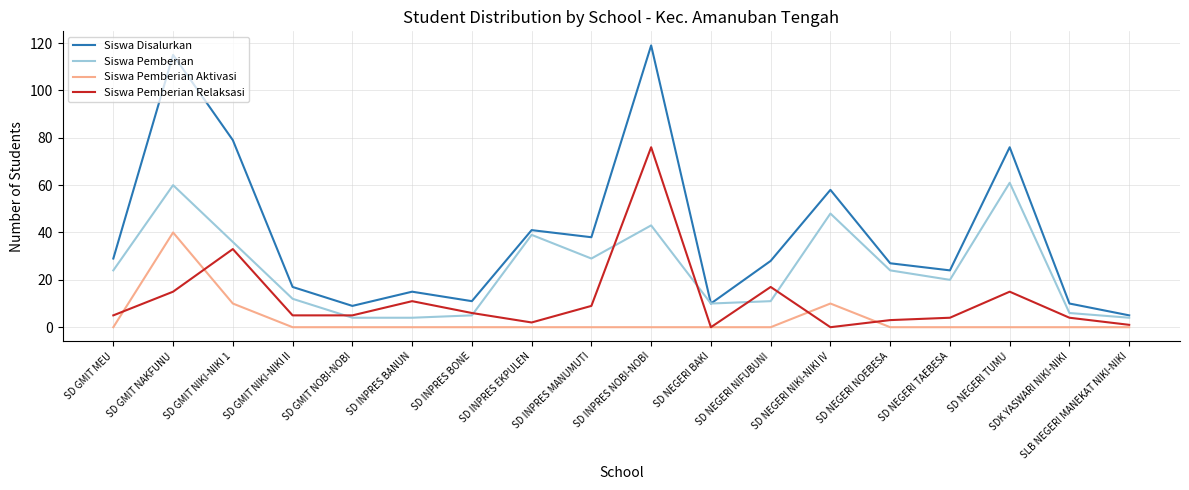

True or false: Siswa Pemberian has a value of 4 at SD INPRES BANUN.

True